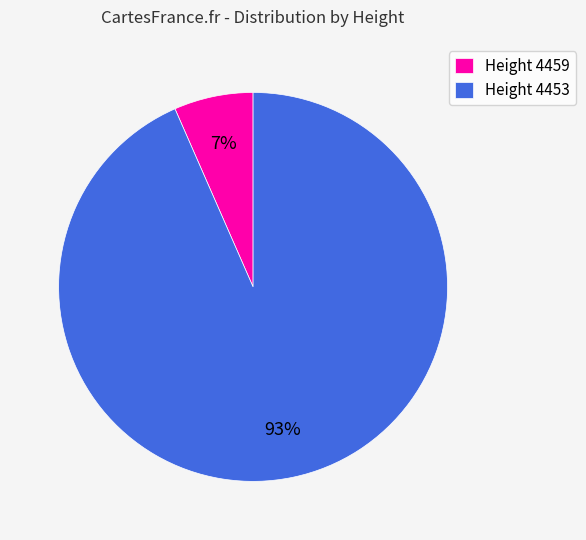

Which category accounts for the majority?

Height 4453